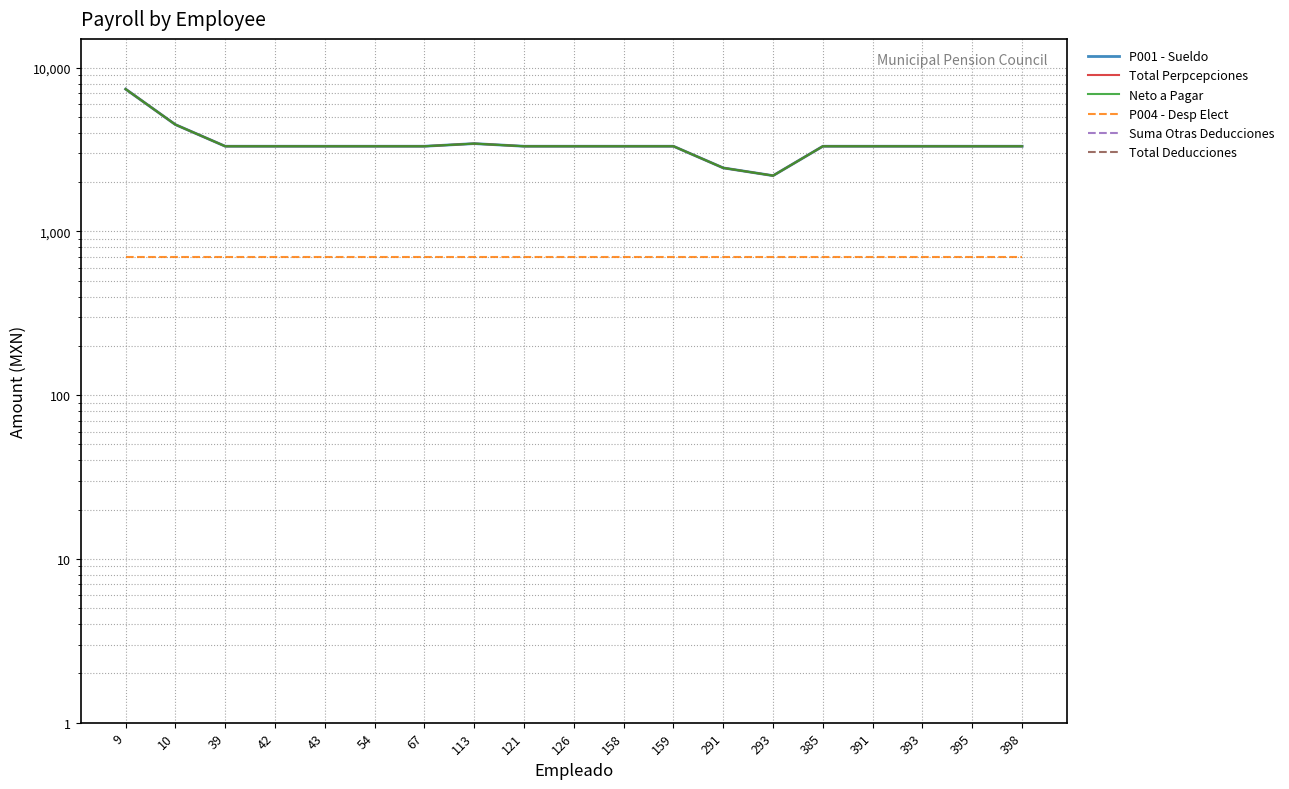

True or false: Total Perpcepciones has a value of 7878.9 at 10.

False